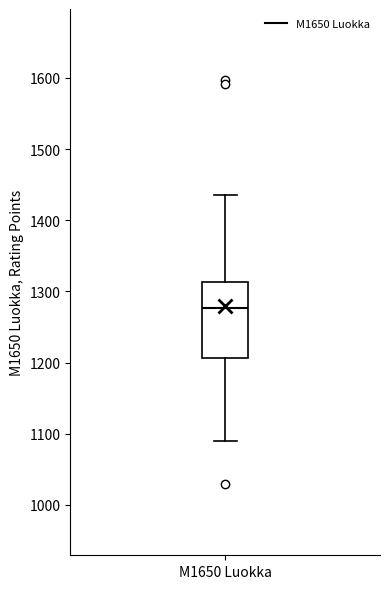

Where does the upper whisker of the box for M1650 Luokka end on the y-axis? The values are not printed on the chart, so give them approximately, as read against the axis.

1440